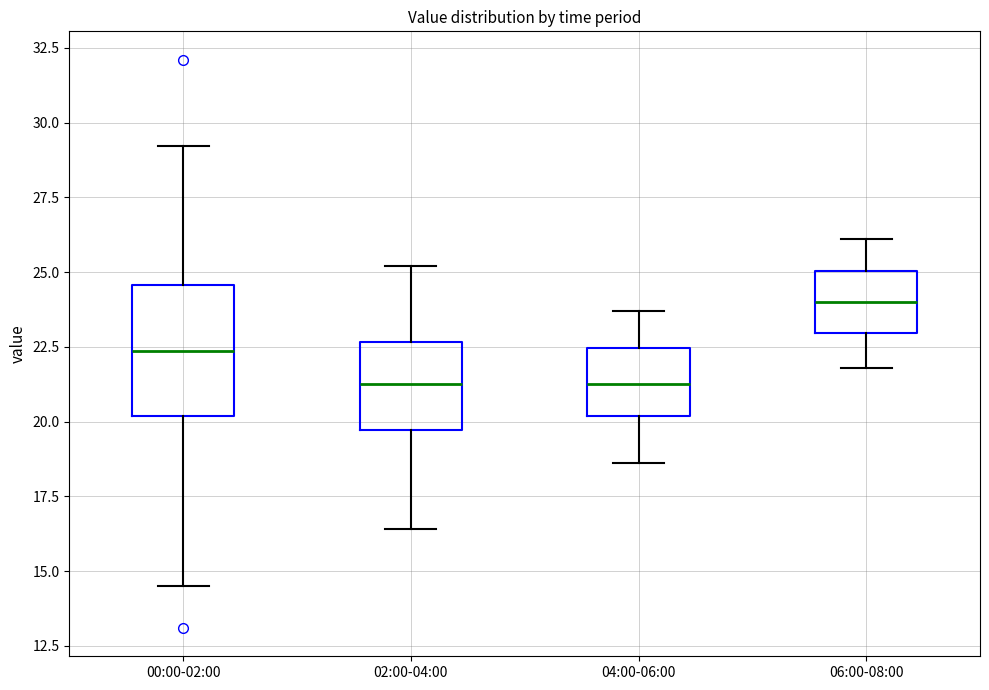

Reading left to right, transcribe this box plot: for each box, give where its median line is, the range the box spans, and where its two whiskers end, as read against the y-axis. The values are not printed on the chart, so give them approximately, as read against the axis.

00:00-02:00: median 22.5, box 20.0 to 24.5, whiskers 14.5 to 29.0
02:00-04:00: median 21.5, box 19.5 to 22.5, whiskers 16.5 to 25.0
04:00-06:00: median 21.5, box 20.0 to 22.5, whiskers 18.5 to 23.5
06:00-08:00: median 24.0, box 23.0 to 25.0, whiskers 22.0 to 26.0